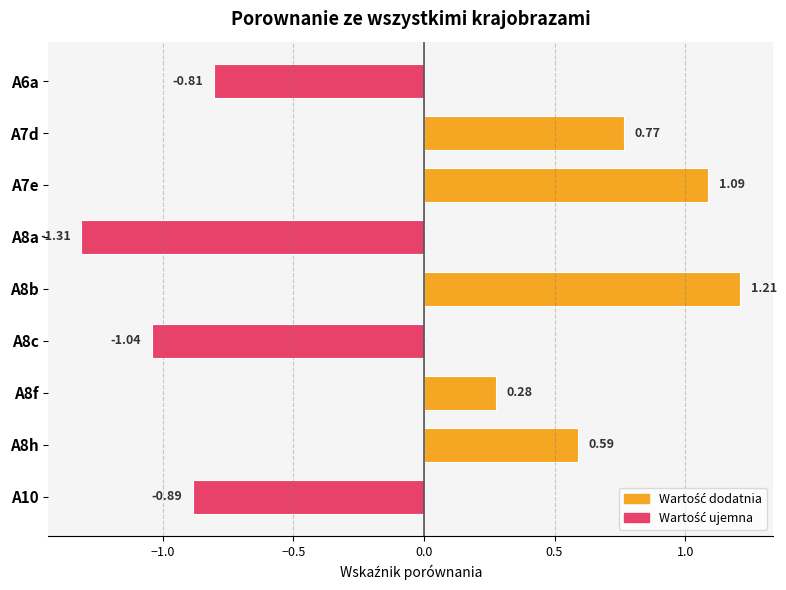

What is the difference between the maximum and minimum values?

2.5